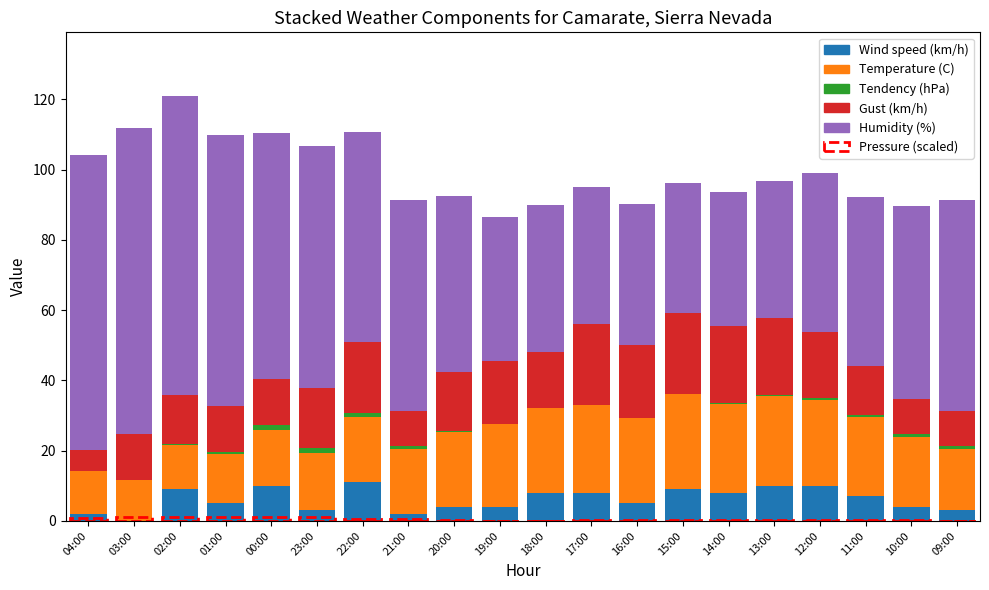

True or false: Wind speed (km/h) has a value of 16.9 at 22:00.

False